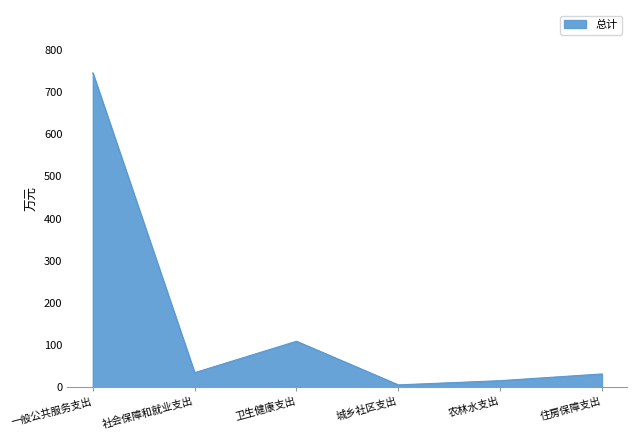

At which category does the data reach its first local valley?

社会保障和就业支出